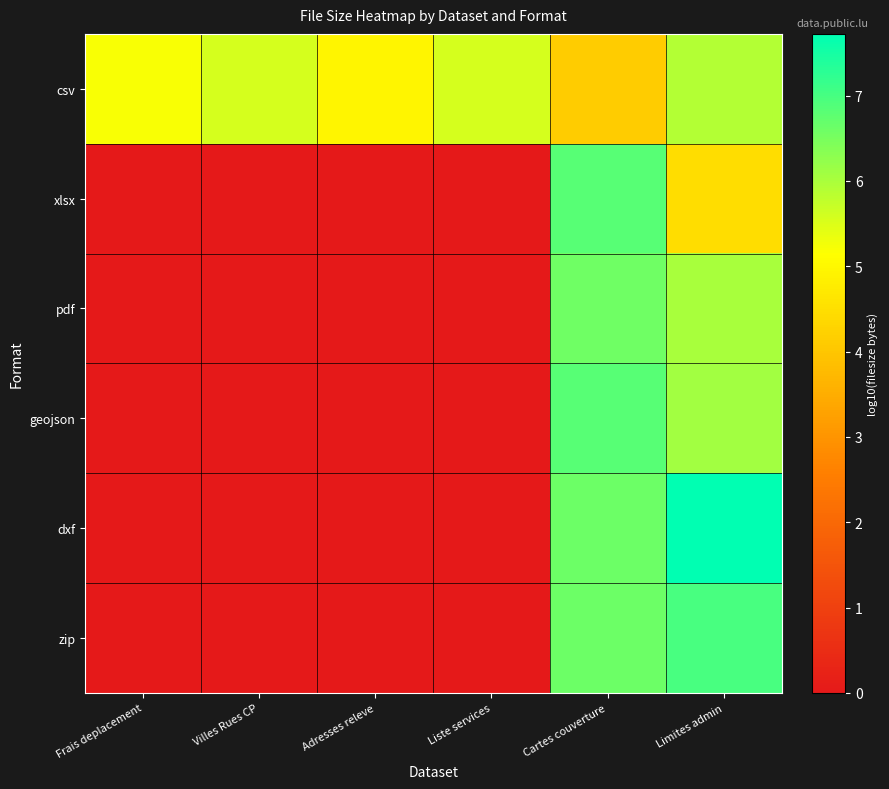

Reading left to right, transcribe all the data shown in this chart.

csv: Frais deplacement=5.2	Villes Rues CP=5.6	Adresses releve=5.0	Liste services=5.6	Cartes couverture=4.1	Limites admin=5.9
xlsx: Frais deplacement=0.0	Villes Rues CP=0.0	Adresses releve=0.0	Liste services=0.0	Cartes couverture=6.8	Limites admin=4.5
pdf: Frais deplacement=0.0	Villes Rues CP=0.0	Adresses releve=0.0	Liste services=0.0	Cartes couverture=6.6	Limites admin=6.0
geojson: Frais deplacement=0.0	Villes Rues CP=0.0	Adresses releve=0.0	Liste services=0.0	Cartes couverture=6.8	Limites admin=6.1
dxf: Frais deplacement=0.0	Villes Rues CP=0.0	Adresses releve=0.0	Liste services=0.0	Cartes couverture=6.6	Limites admin=7.7
zip: Frais deplacement=0.0	Villes Rues CP=0.0	Adresses releve=0.0	Liste services=0.0	Cartes couverture=6.6	Limites admin=7.0